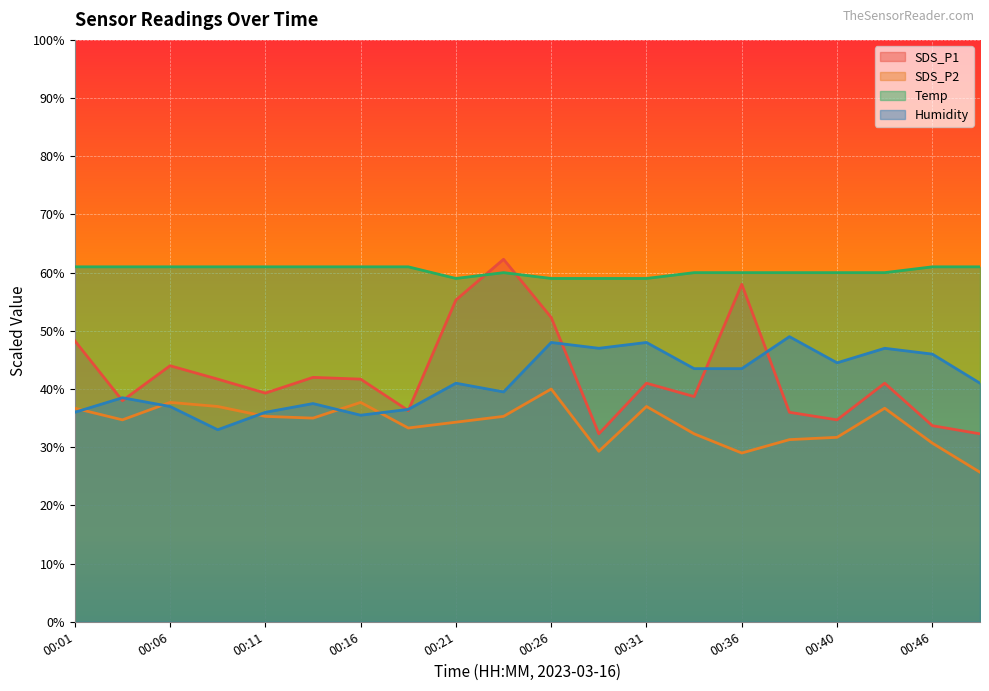

Which category has the highest value across all series?

00:23